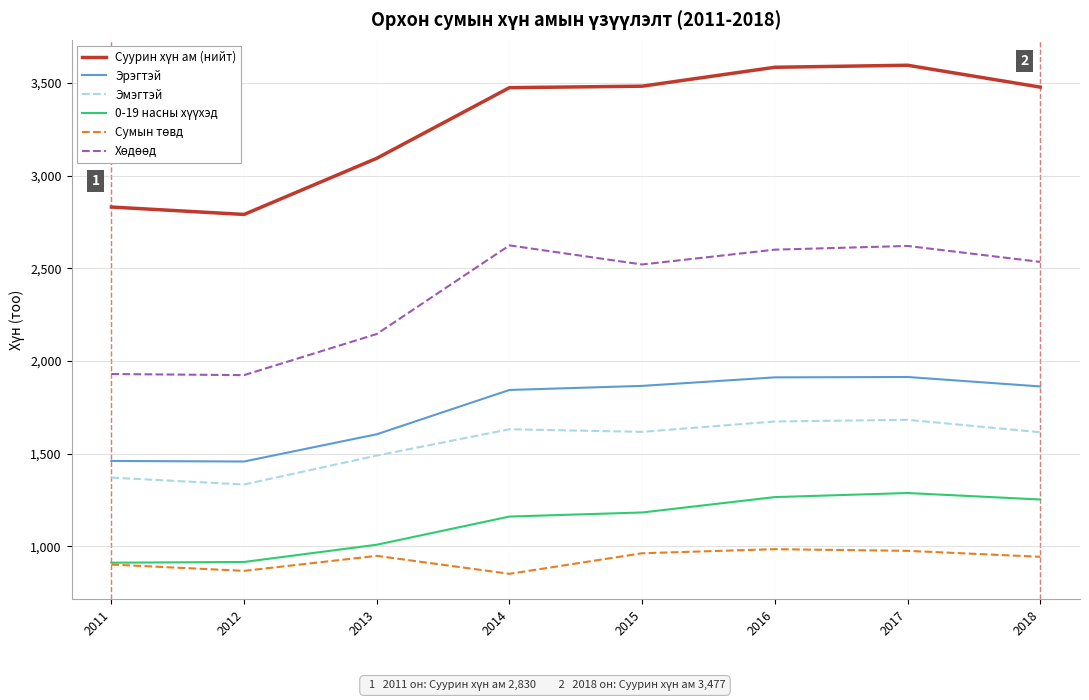

What is the spread (max minus min) of values at 2014?

2623